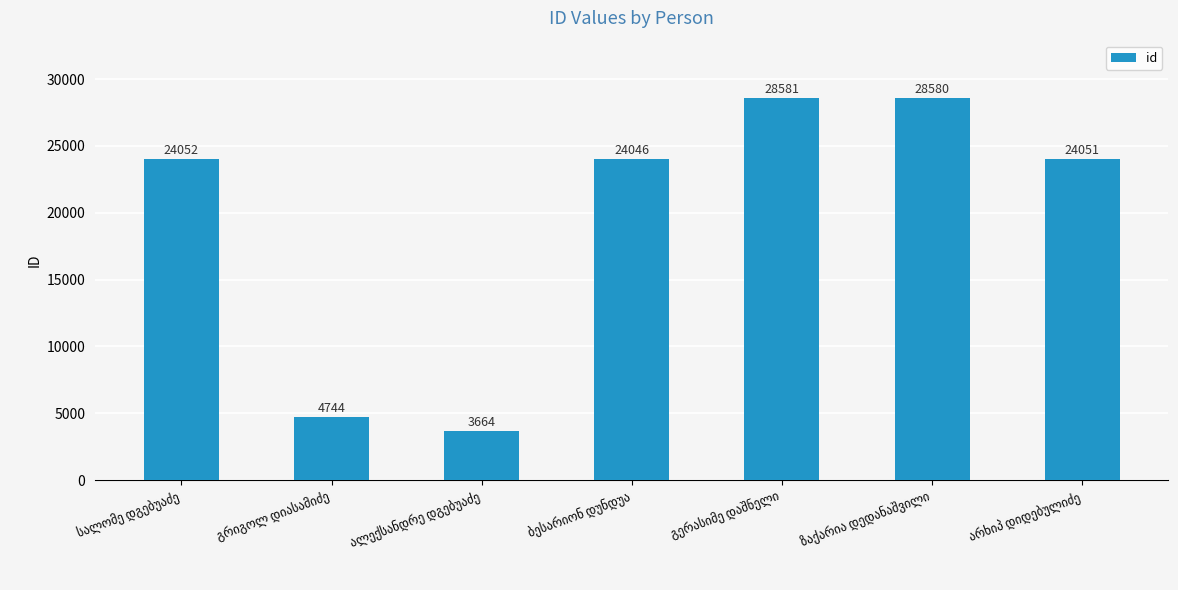

What is the difference between the maximum and minimum values?

24917